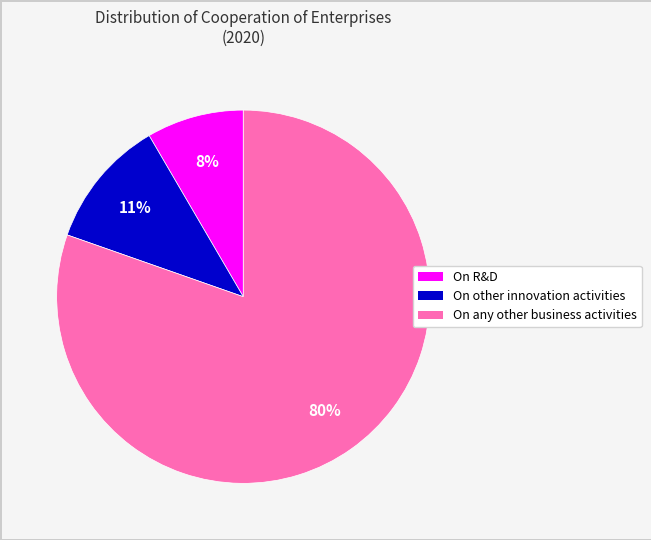

To the nearest percent, what portion does On R&D represent?

8%